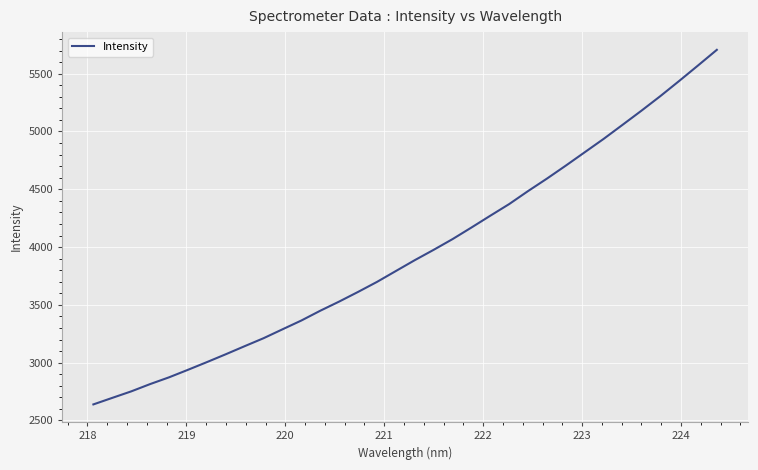

What is the minimum value shown in the chart?

2638.9